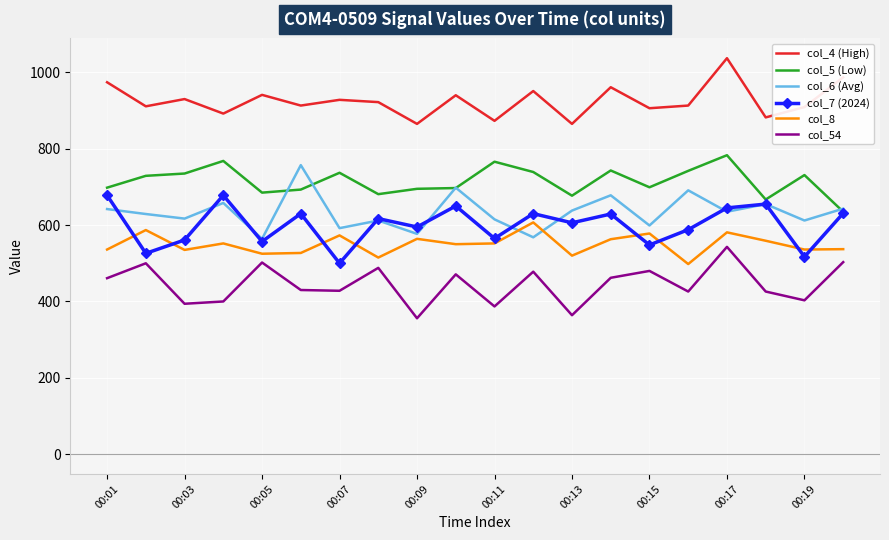

How many values in the col_54 series are below 461?

10